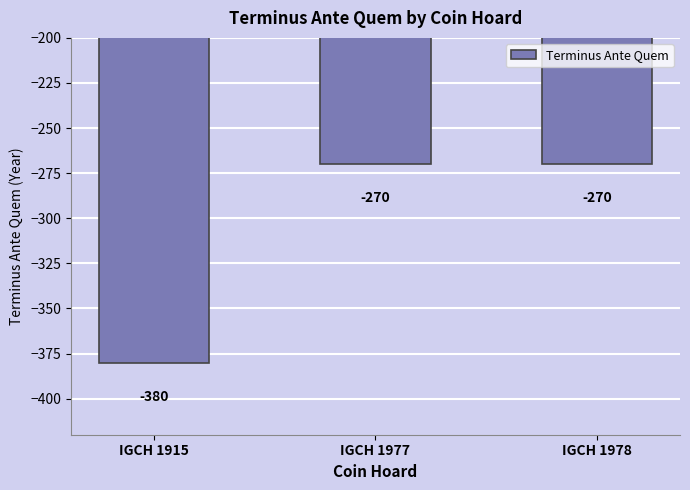

What is the sum of the values at IGCH 1915 and IGCH 1978?

-650